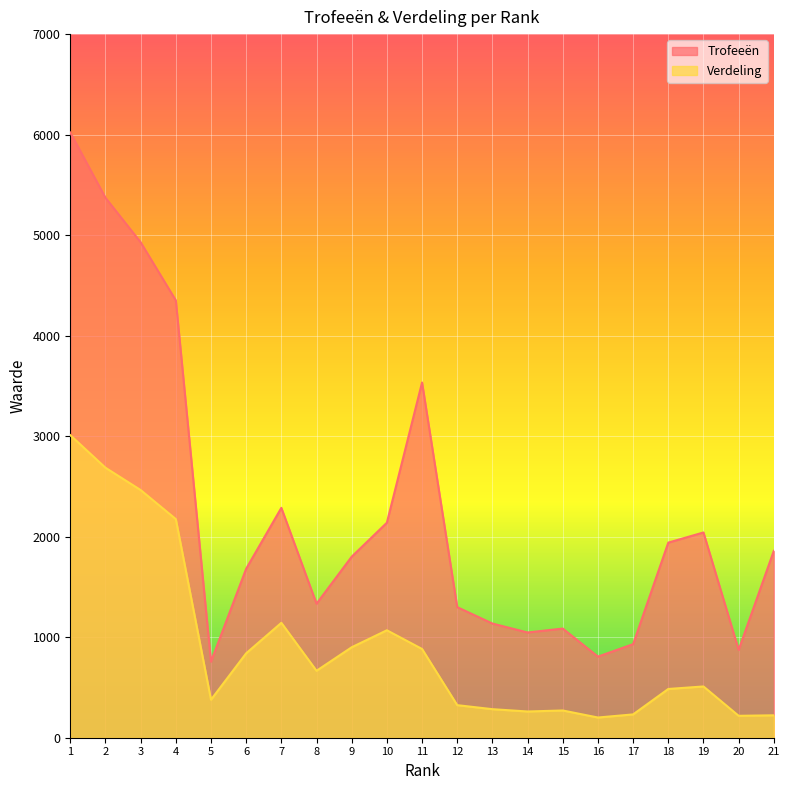

True or false: Verdeling and Trofeeën cross at least once.

False